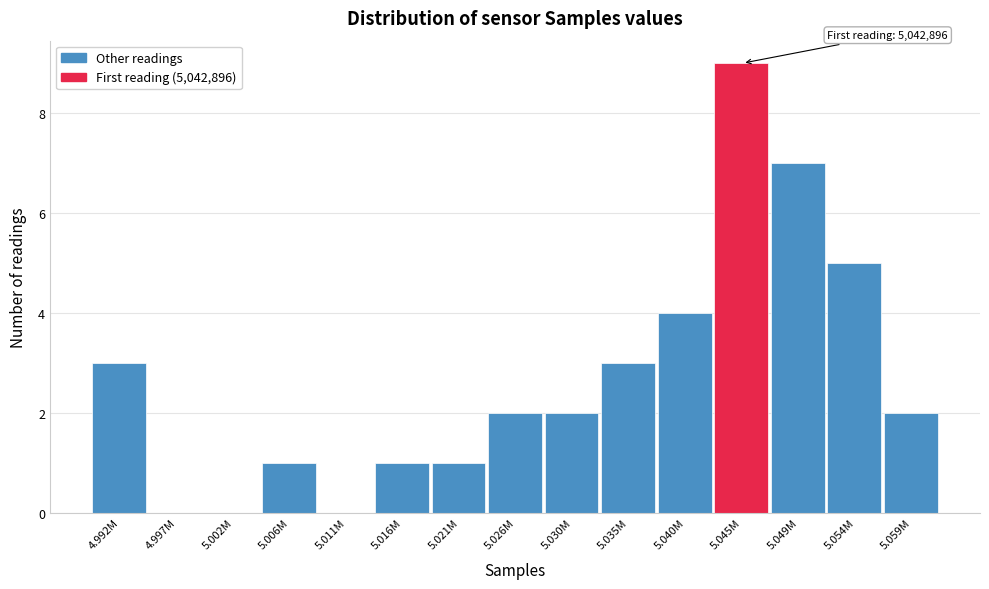

Reading left to right, extract all data points from this chart.

4.992M=3	4.997M=0	5.002M=0	5.006M=1	5.011M=0	5.016M=1	5.021M=1	5.026M=2	5.030M=2	5.035M=3	5.040M=4	5.045M=9	5.049M=7	5.054M=5	5.059M=2